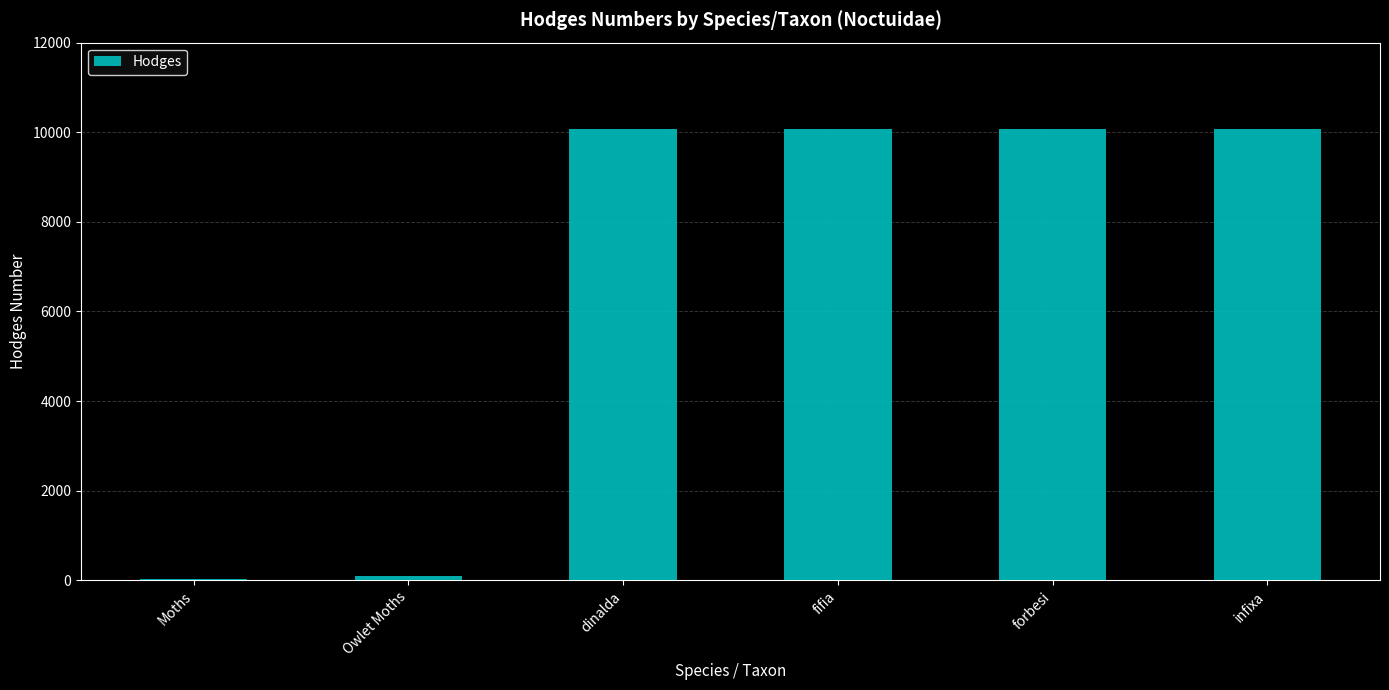

What is the sum of all values?

40386.7